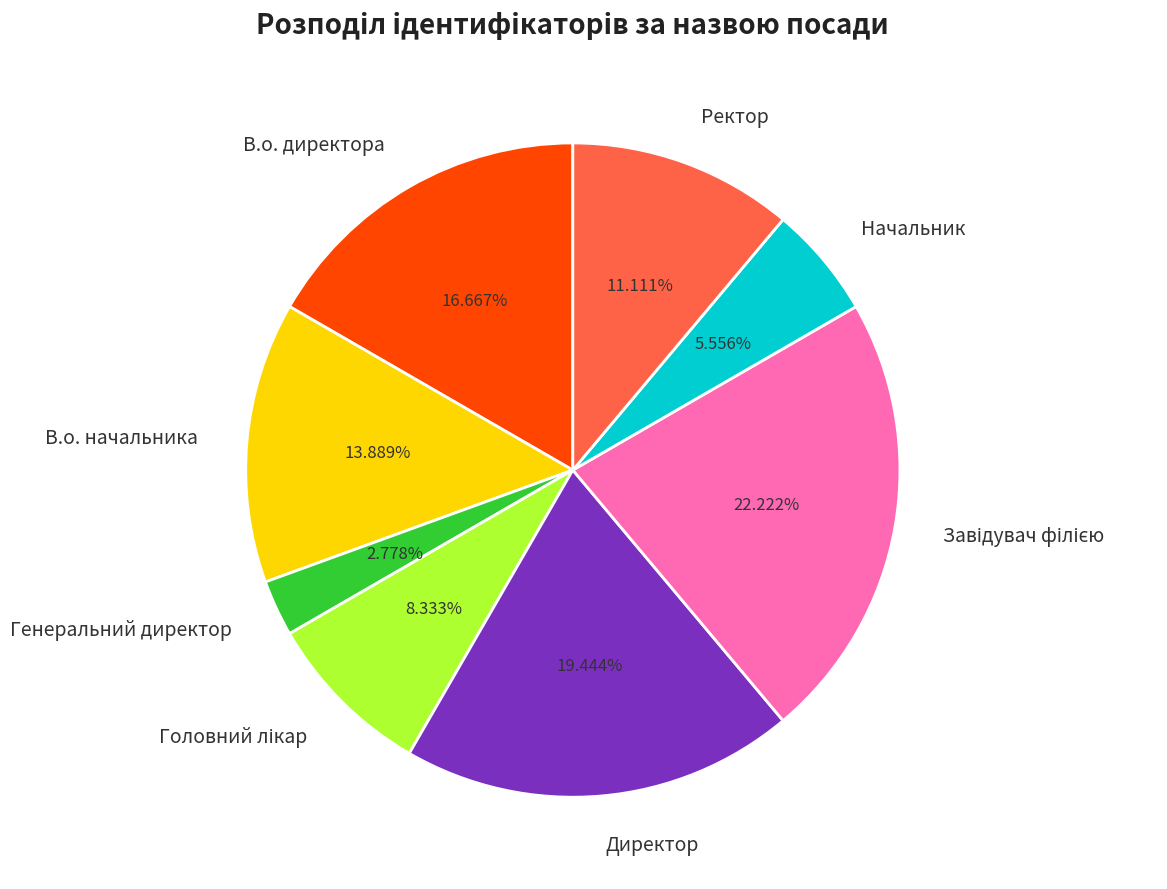

Between В.о. начальника and В.о. директора, which is larger?

В.о. директора